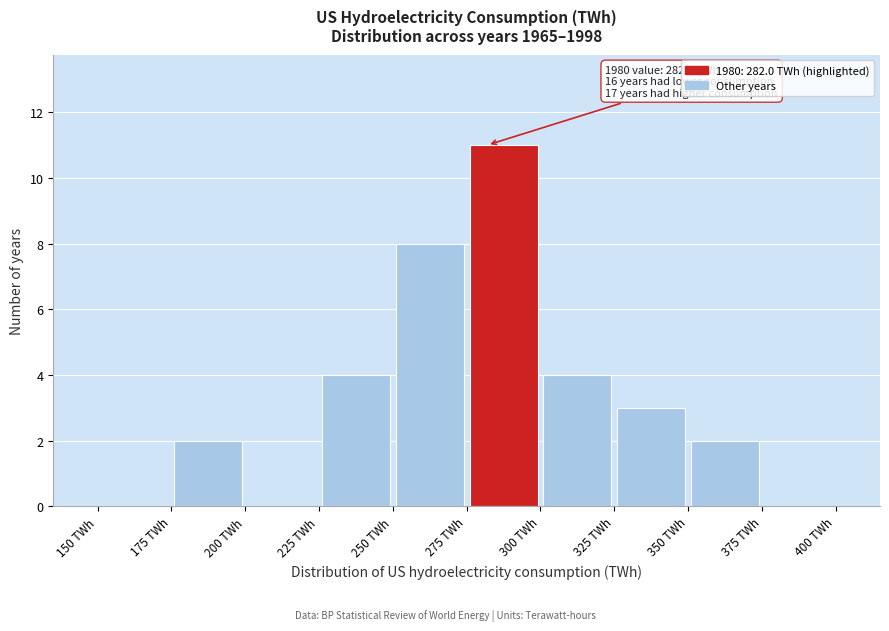

Over which range of the x-axis is the bar tallest?

275 to 300